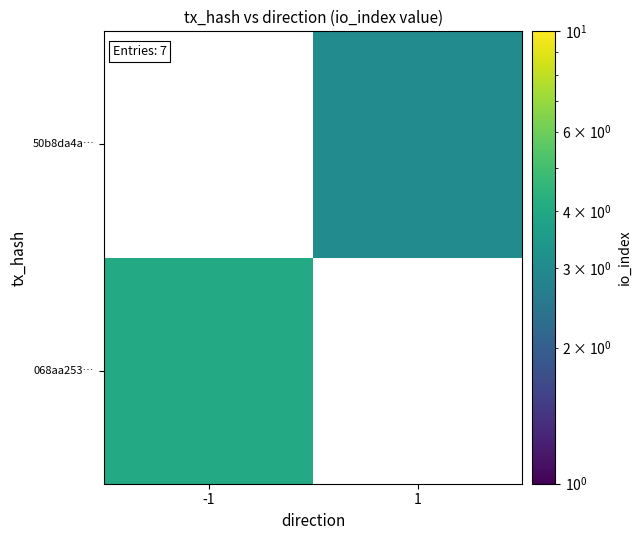

What is the maximum value shown in the chart?

4.0